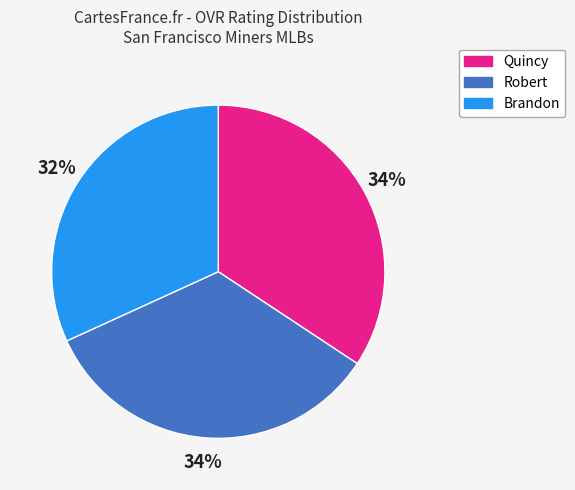

Which category has the smallest portion of the pie?

Brandon